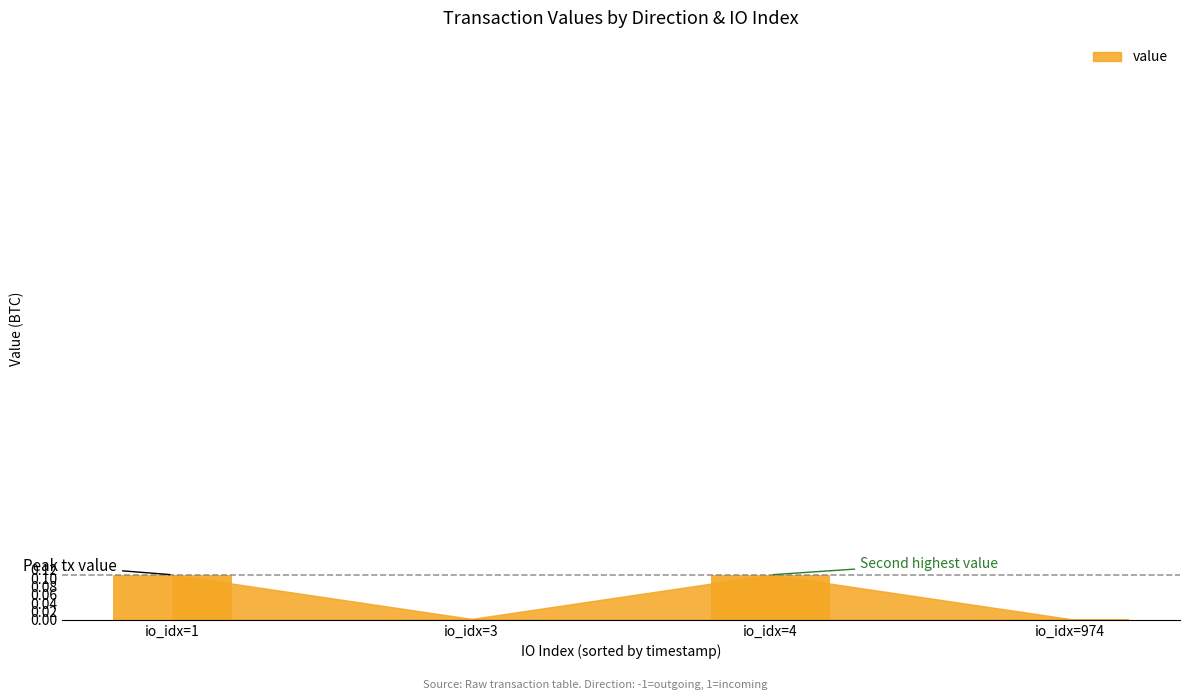

What is the sum of all values?

0.2